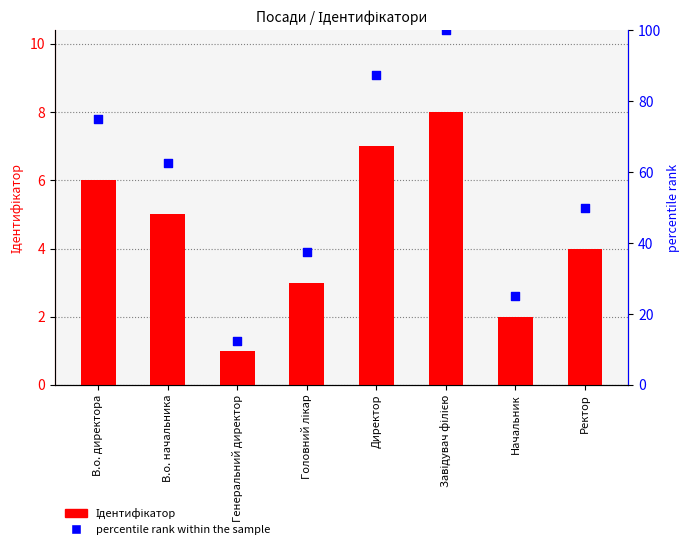

At how many categories does at least one series exceed 15?

7